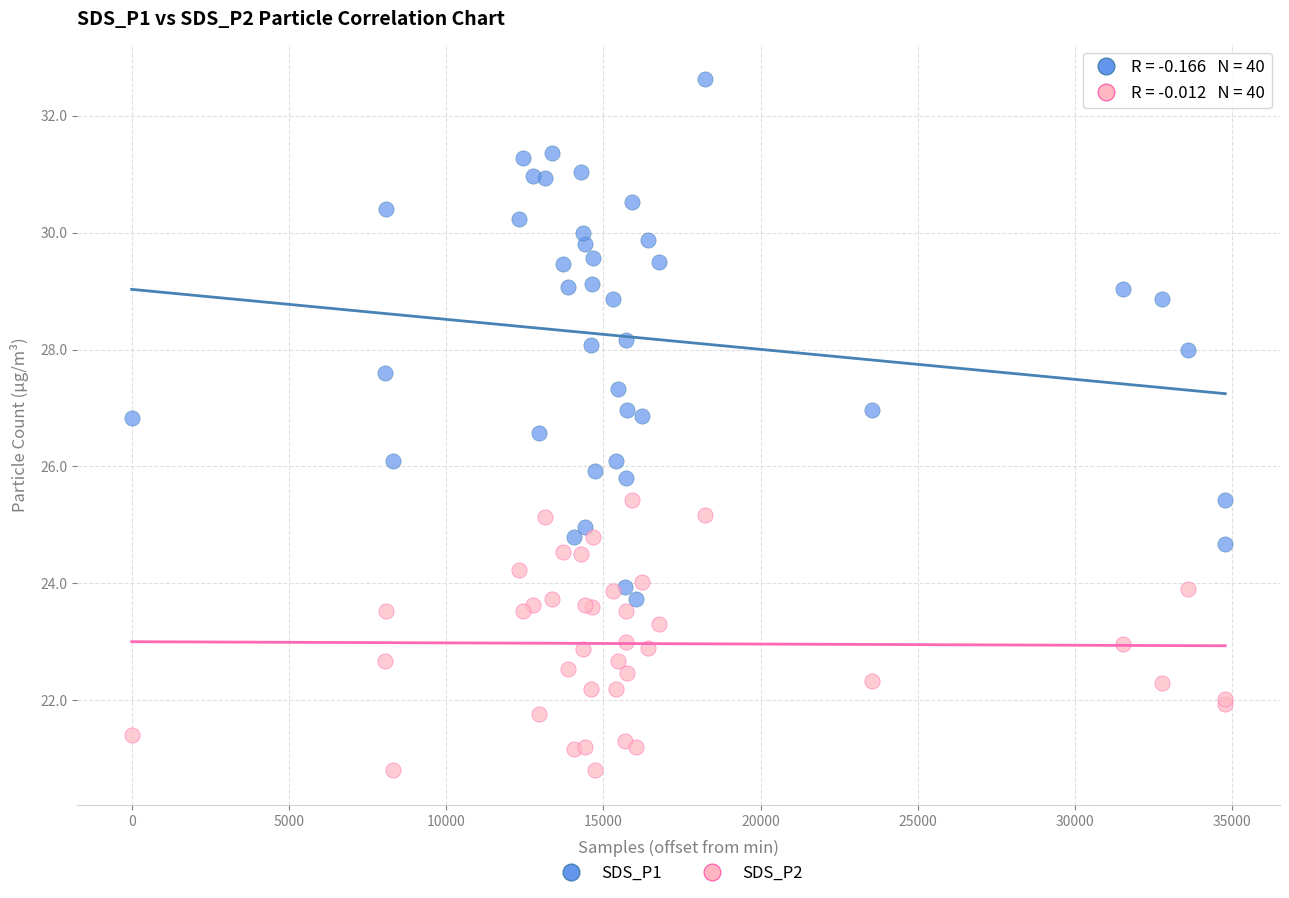

Which series has the widest spread of Y values?

SDS_P1